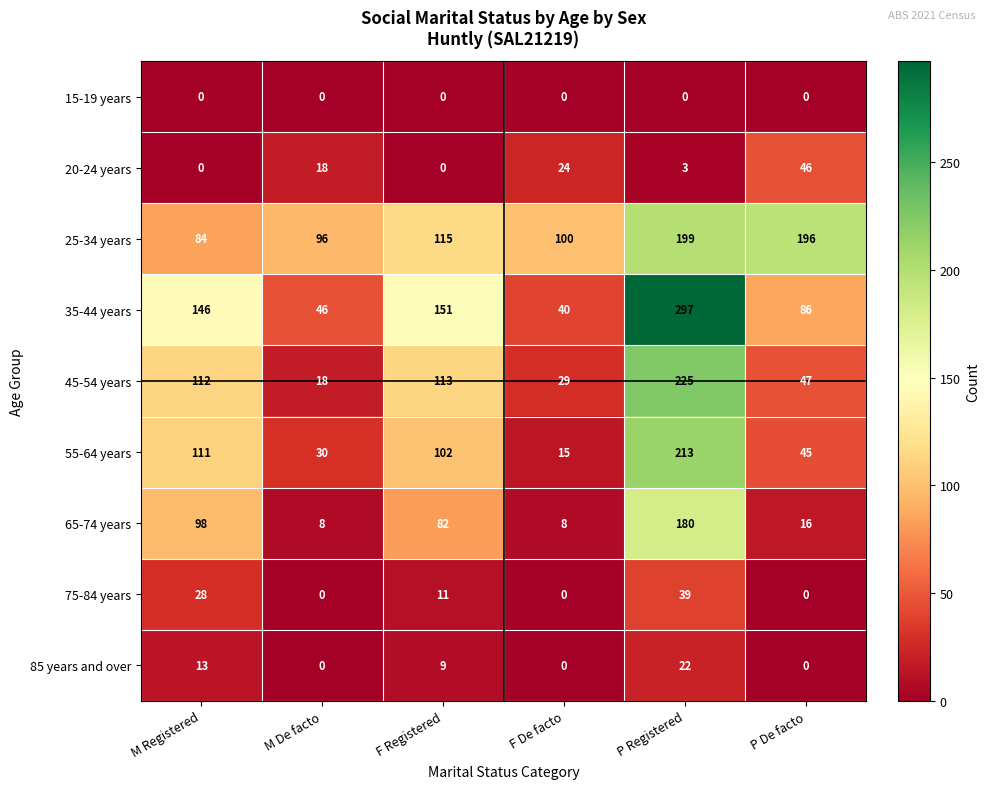

What is the highest value of the 25-34 years series?

199